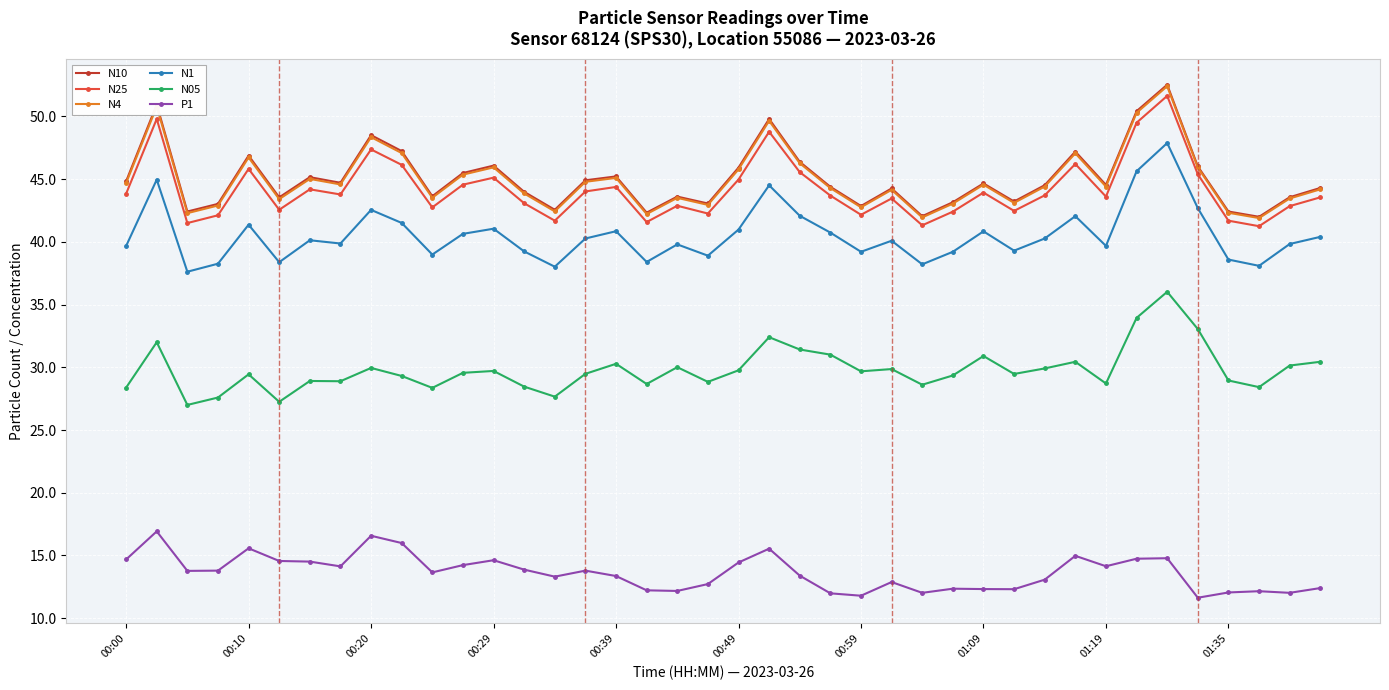

True or false: N1 has more than 1 points higher than both neighbors.

True